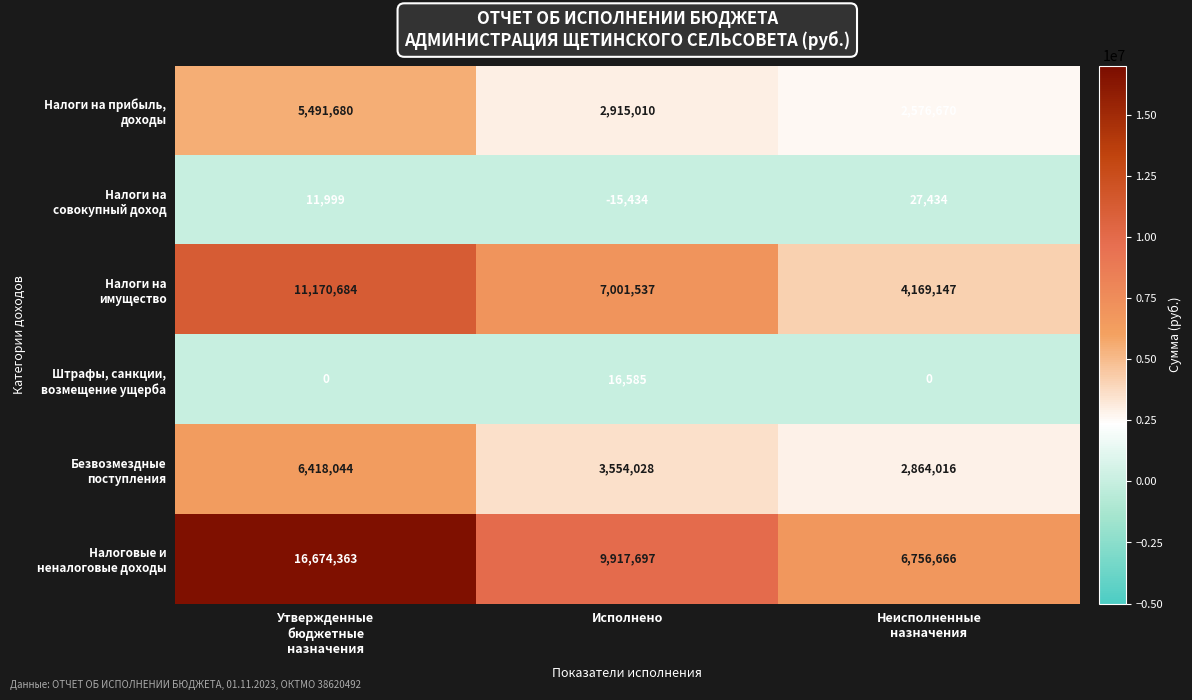

What is the minimum value shown in the chart?

-15434